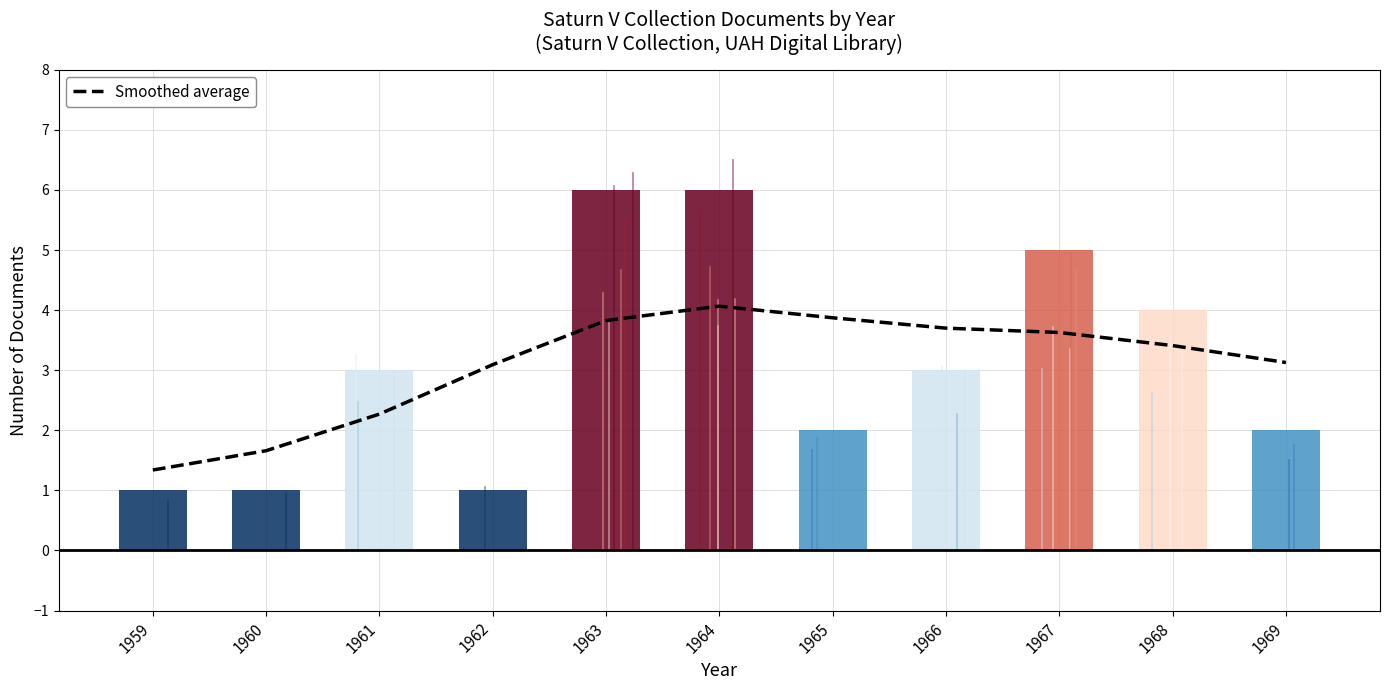

Which category has the lowest value across all series?

1959